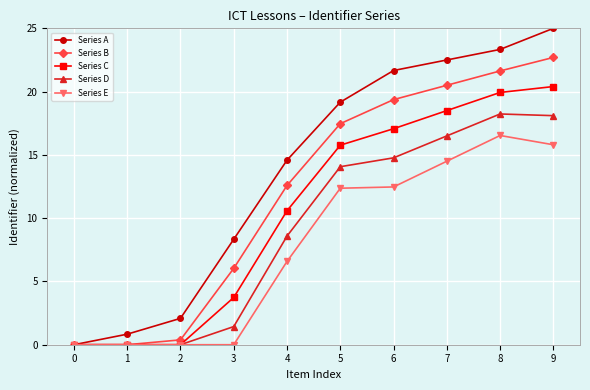

Rank the series by their average value, from lowest to highest.

Series E, Series D, Series C, Series B, Series A